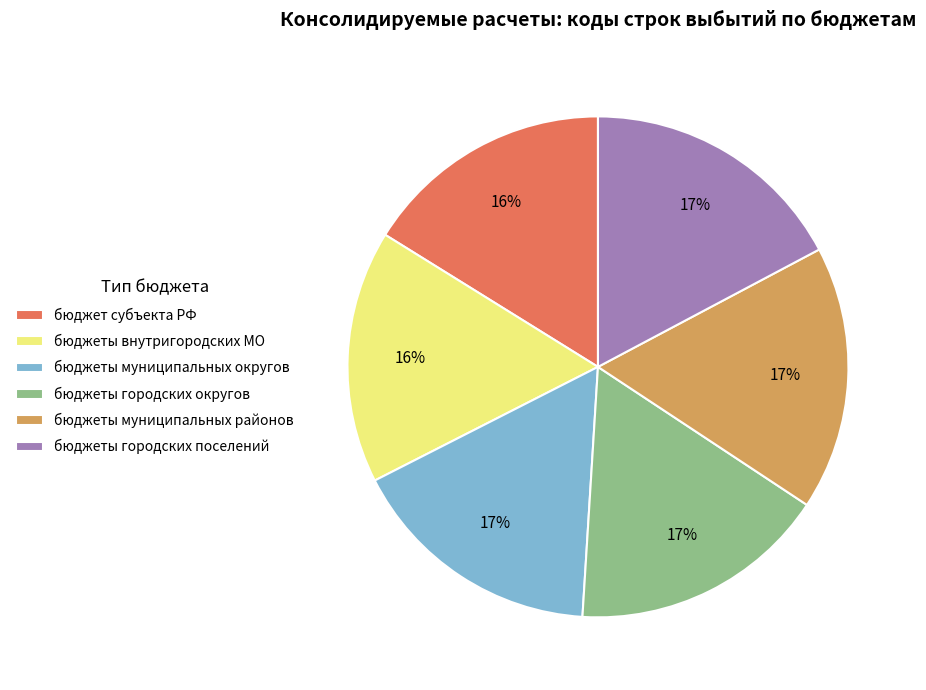

Which has a higher value, бюджет субъекта РФ or бюджеты городских поселений?

бюджеты городских поселений